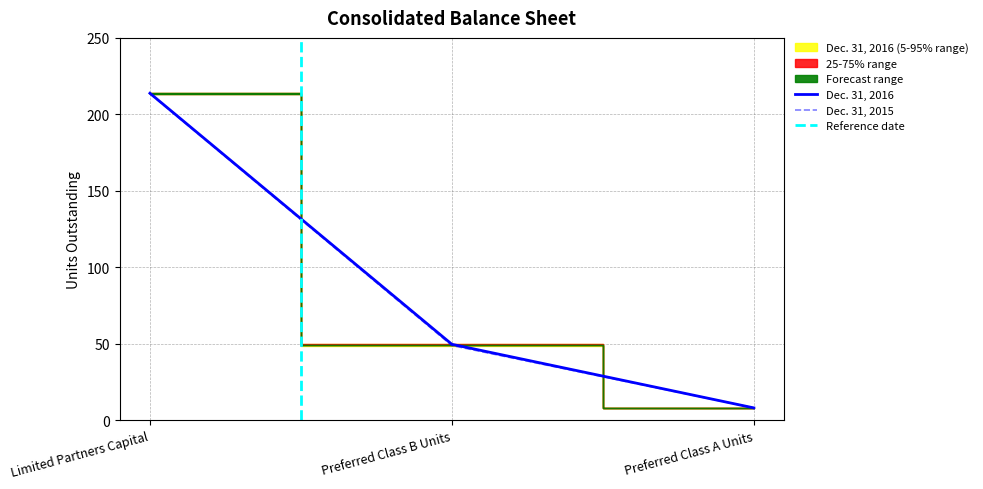

At which category does the chart reach its minimum across all series?

Preferred Class A Units